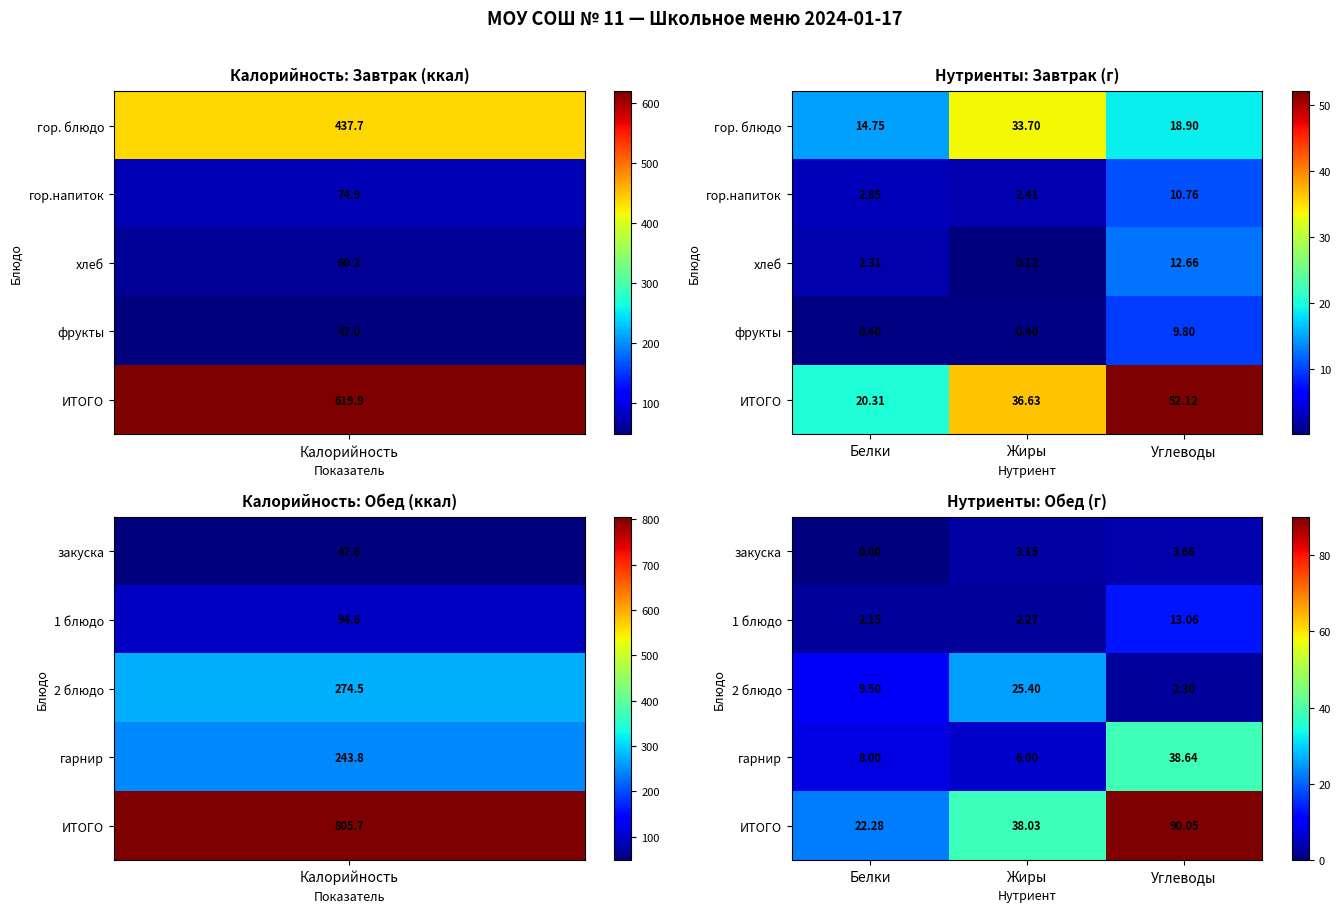

Where is 2 блюдо nearest to the value 13?

Белки